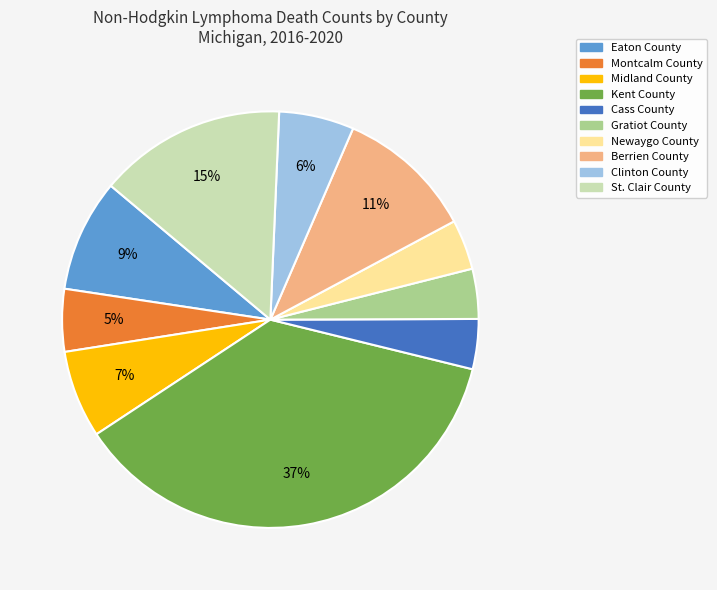

The Montcalm County slice represents 5% of the pie. True or false?

True